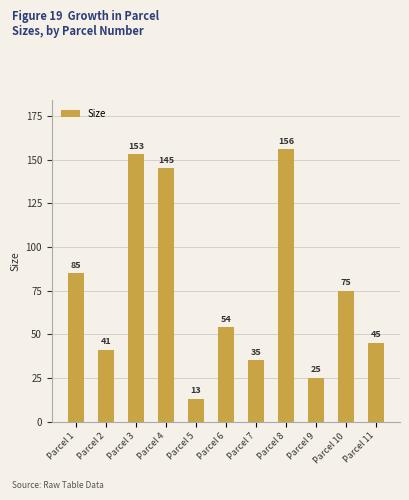

What is the average value?

75